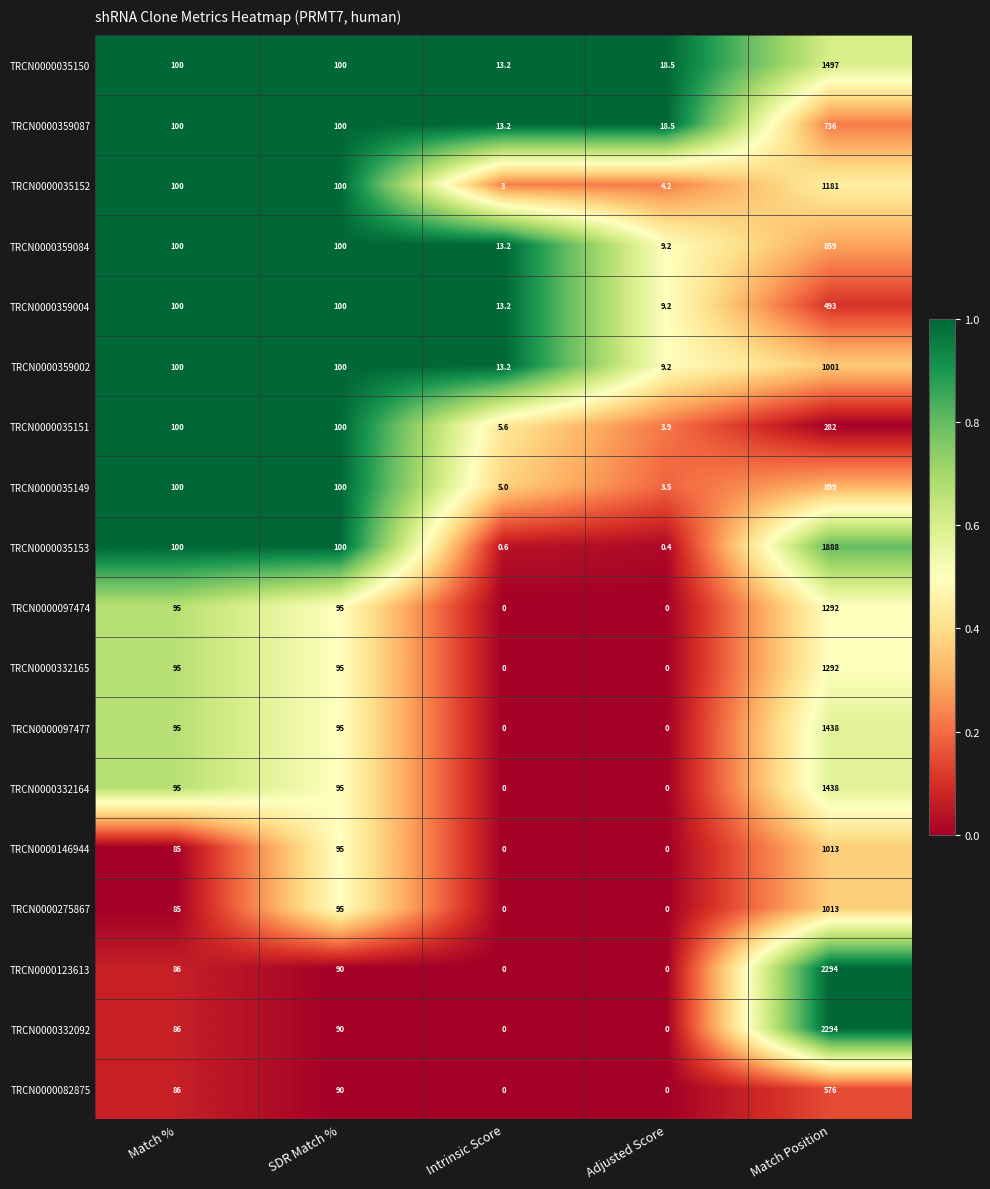

Between SDR Match % and Intrinsic Score, which series saw the biggest shift?

TRCN0000035153